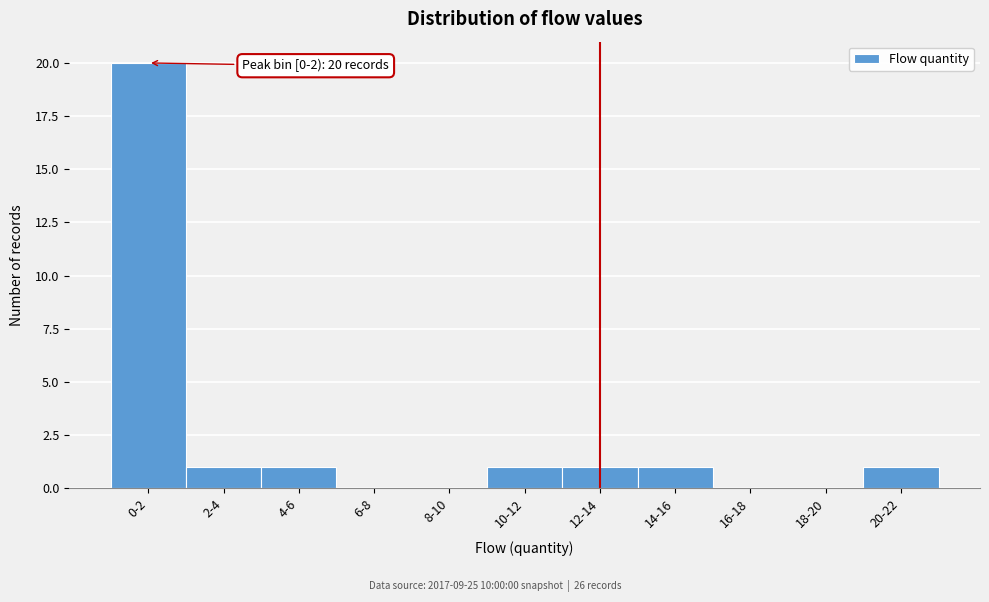

Reading left to right, extract all data points from this chart.

0-2=20	2-4=1	4-6=1	6-8=0	8-10=0	10-12=1	12-14=1	14-16=1	16-18=0	18-20=0	20-22=1